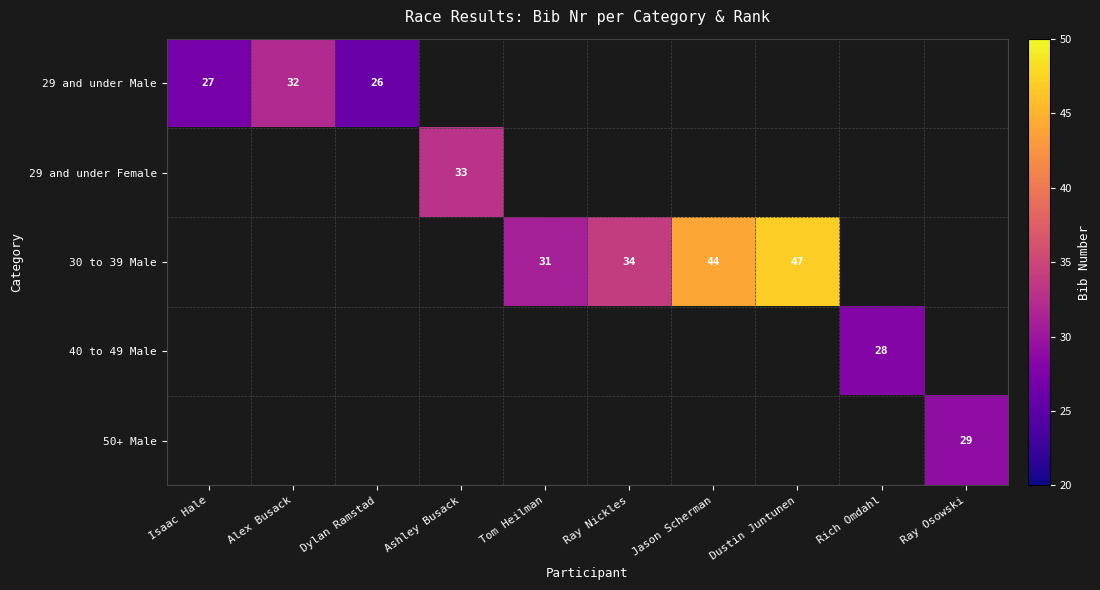

The 29 and under Male series shows 32 at Alex Busack. True or false?

True